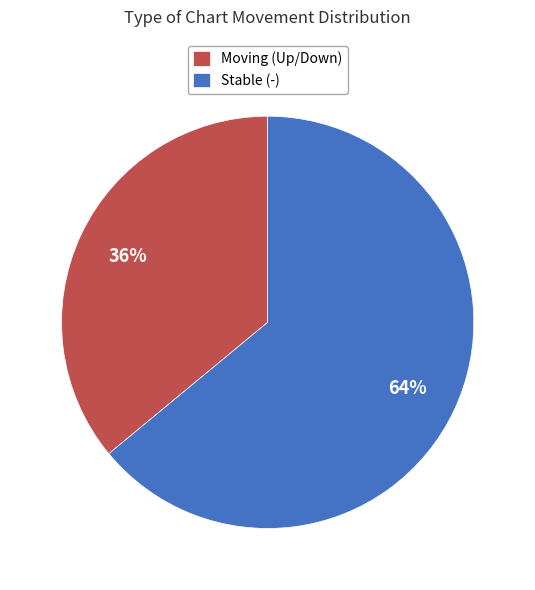

Which category has the smallest portion of the pie?

Moving (Up/Down)